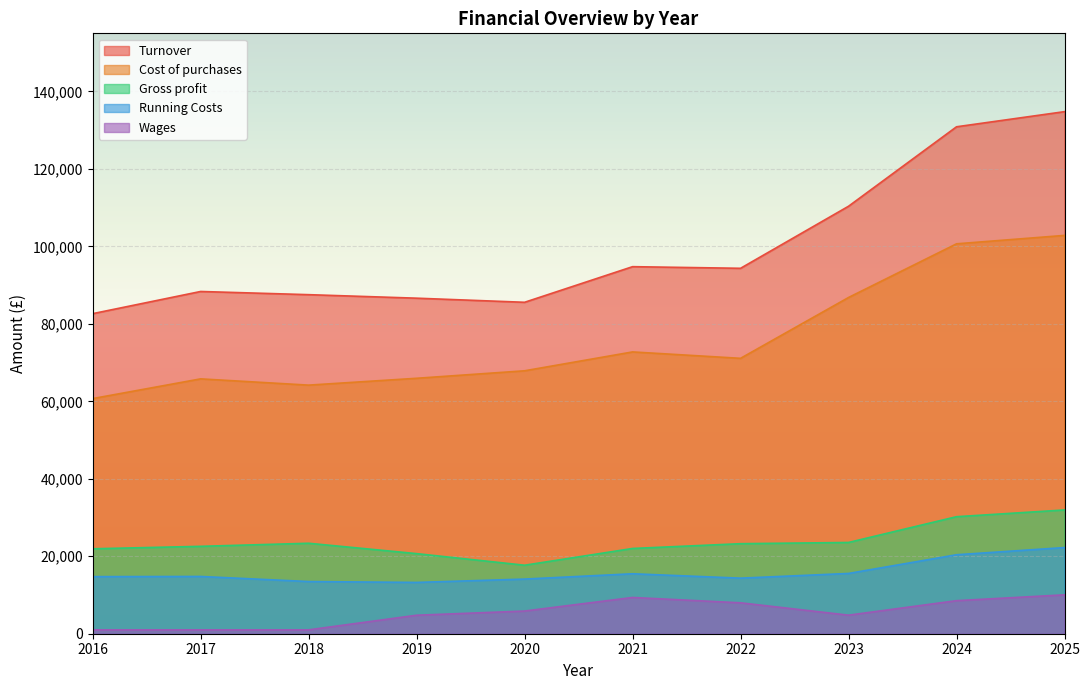

Rank the series by their maximum value, from highest to lowest.

Turnover, Cost of purchases, Gross profit, Running Costs, Wages